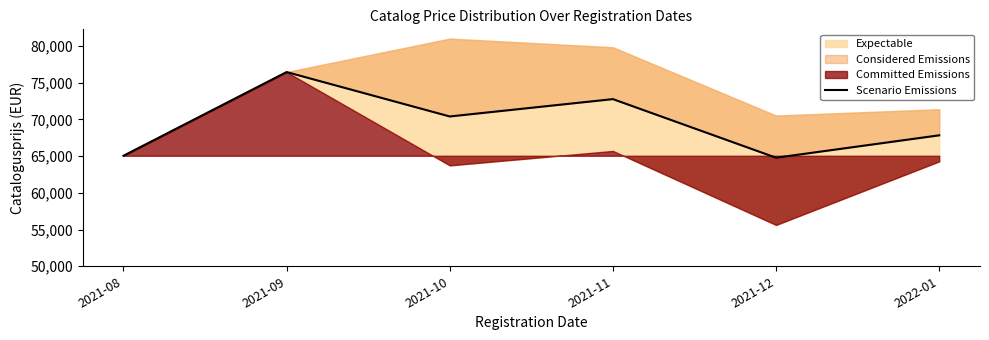

List the labels in order of value, largest first.

2021-09, 2021-11, 2021-10, 2022-01, 2021-08, 2021-12